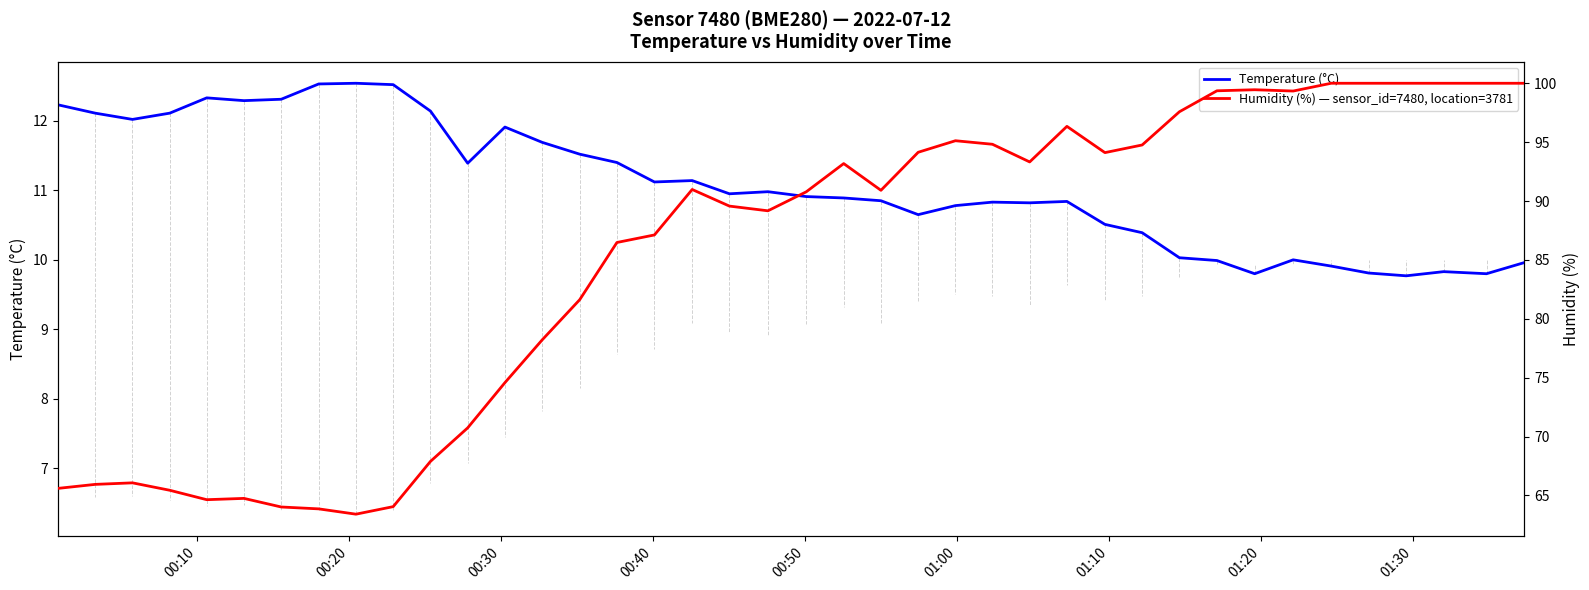

Reading right to left, extract all data points from this chart.

Temperature (°C): 10.0	9.8	9.8	9.8	9.8	9.9	10.0	9.8	10.0	10.0	10.4	10.5	10.8	10.8	10.8	10.8	10.7	10.8	10.9	10.9	11.0	10.9	11.1	11.1	11.4	11.5	11.7	11.9	11.4	12.1	12.5	12.5	12.5	12.3	12.3	12.3	12.1	12.0	12.1	12.2
Humidity (%) — sensor_id=7480, location=3781: 100.0	100.0	100.0	100.0	100.0	100.0	99.3	99.5	99.4	97.6	94.8	94.1	96.3	93.3	94.8	95.1	94.1	90.9	93.2	90.8	89.2	89.6	91.0	87.1	86.5	81.6	78.2	74.6	70.7	67.9	64.0	63.4	63.9	64.0	64.8	64.6	65.4	66.1	65.9	65.6